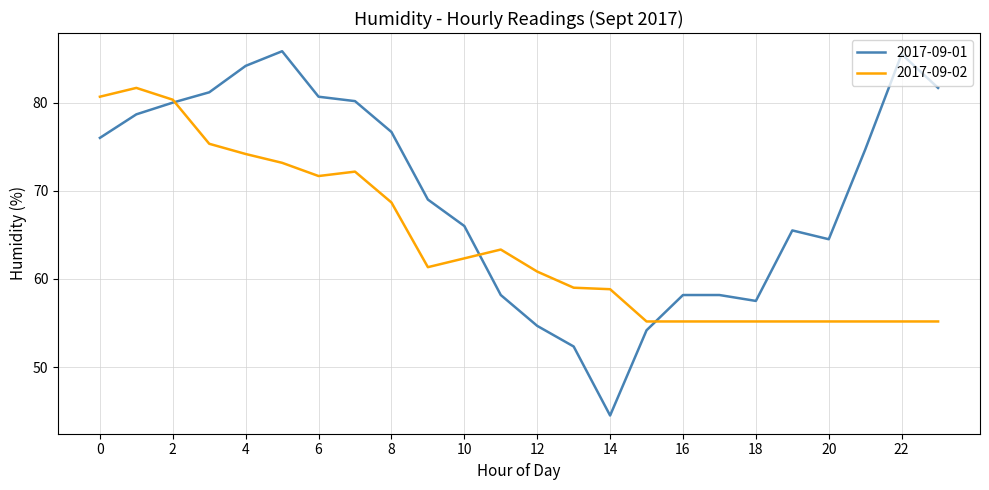

List the series in order of their peak value, lowest first.

2017-09-02, 2017-09-01